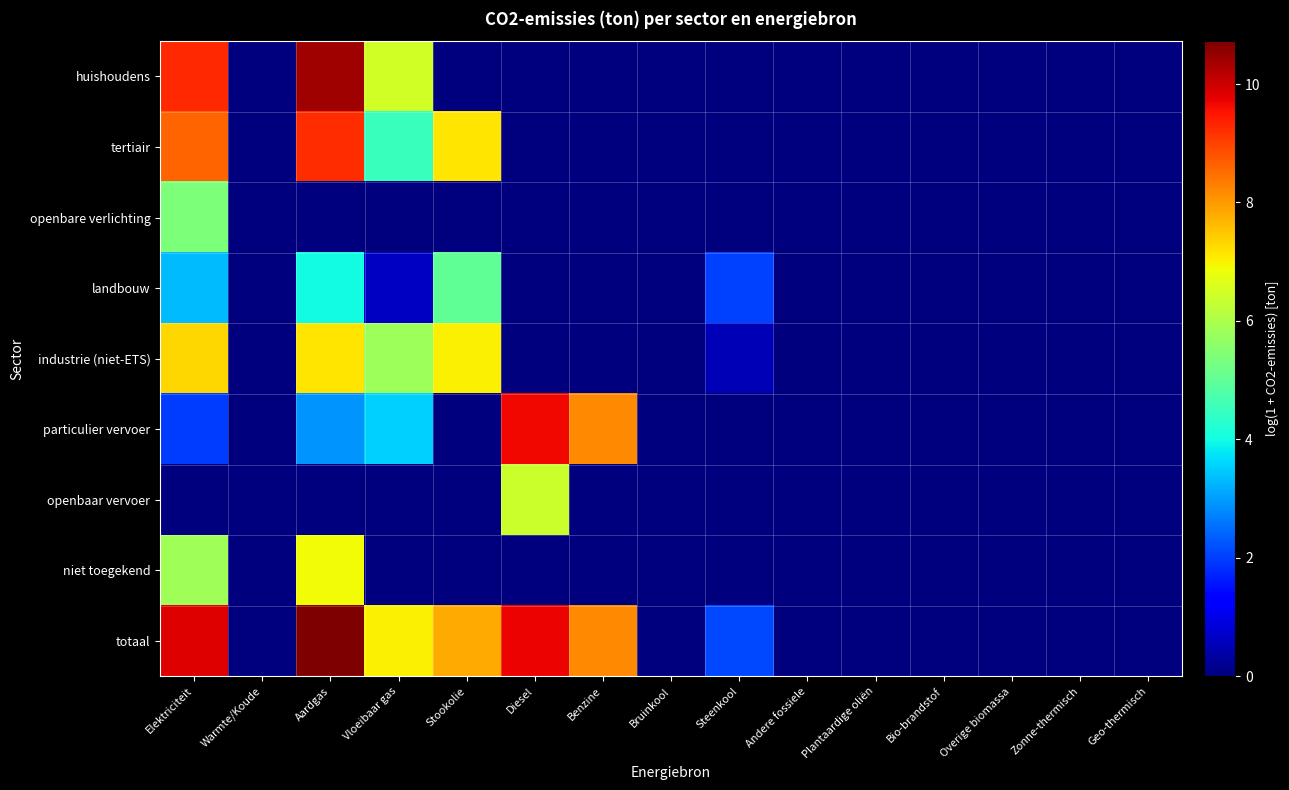

Which series changed the most between Aardgas and Geo-thermisch?

totaal